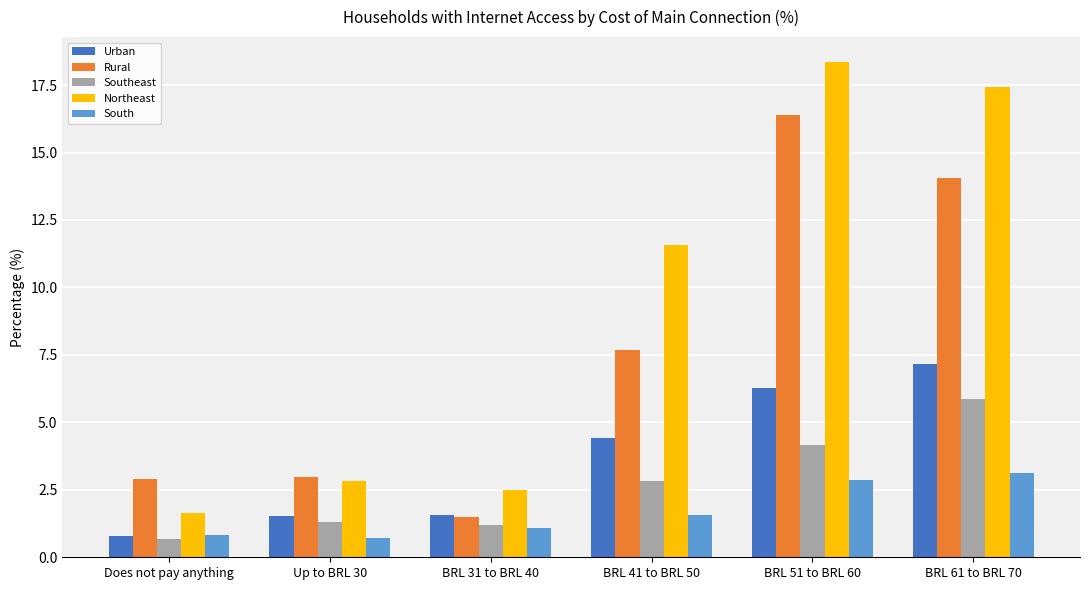

How many bars are there in total?

30